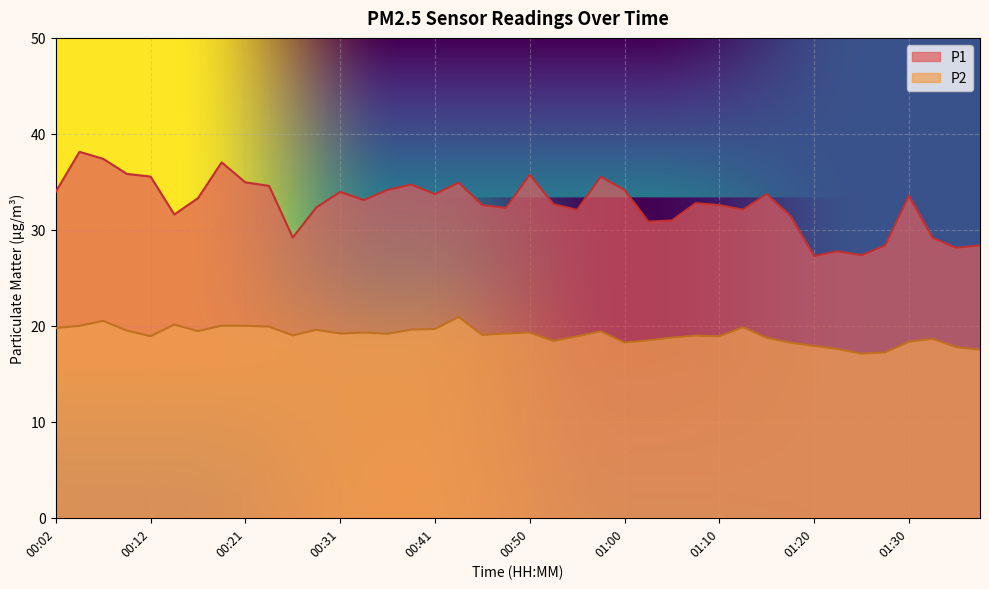

How many data points in P1 are less than 33?

20